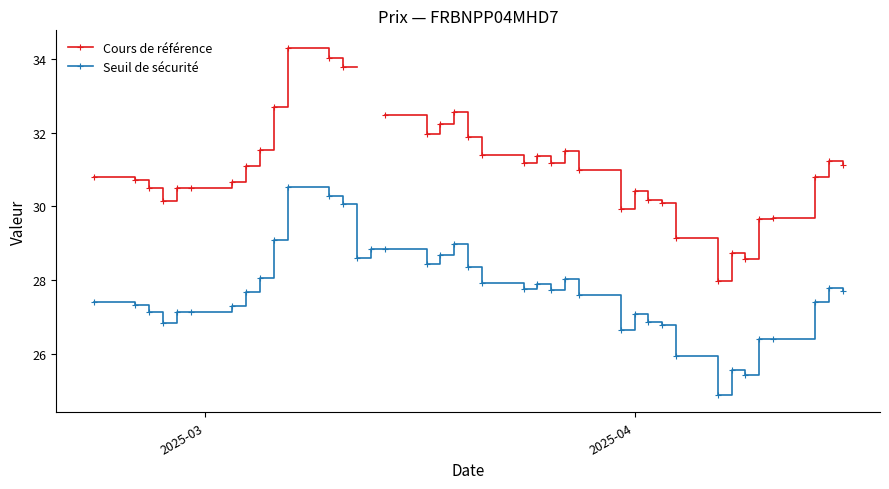

What is the value of the Seuil de sécurité point at the 7th from the left?

27.3